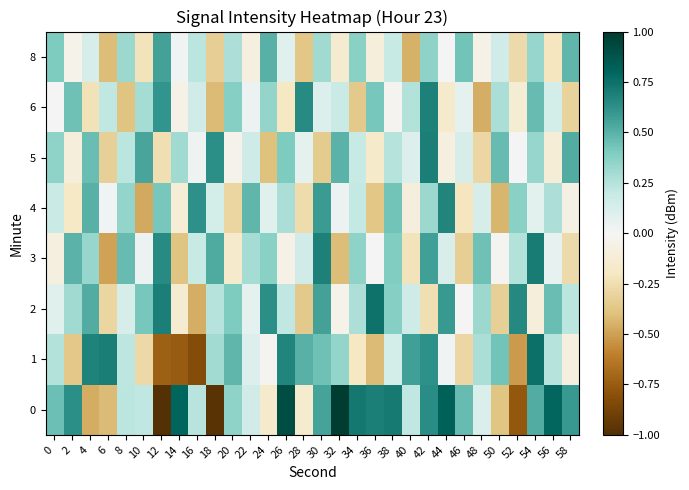

Reading right to left, transcribe all the data shown in this chart.

0: 58=0.6	56=0.8	54=0.5	52=-0.8	50=-0.4	48=0.1	46=0.5	44=0.8	42=0.6	40=0.2	38=0.7	36=0.7	34=0.7	32=1.0	30=0.6	28=-0.2	26=0.9	24=-0.2	22=0.2	20=0.4	18=-1.0	16=0.2	14=0.8	12=-1.0	10=0.2	8=0.2	6=-0.4	4=-0.5	2=0.6	0=0.4
1: 58=-0.1	56=0.2	54=0.8	52=-0.5	50=0.4	48=0.3	46=-0.3	44=0.0	42=0.6	40=0.6	38=0.1	36=-0.4	34=-0.2	32=0.3	30=0.4	28=0.5	26=0.7	24=-0.0	22=0.1	20=0.5	18=0.3	16=-0.8	14=-0.8	12=-0.7	10=-0.3	8=0.2	6=0.7	4=0.7	2=-0.4	0=0.3
2: 58=0.2	56=0.5	54=-0.1	52=0.7	50=-0.3	48=0.3	46=-0.0	44=0.6	42=-0.2	40=0.2	38=0.4	36=0.7	34=0.3	32=-0.0	30=0.6	28=-0.4	26=0.2	24=0.6	22=0.1	20=0.4	18=0.2	16=-0.5	14=-0.1	12=0.7	10=0.4	8=0.1	6=-0.3	4=0.5	2=0.3	0=0.1
3: 58=-0.3	56=0.1	54=0.7	52=0.3	50=-0.0	48=0.4	46=-0.3	44=0.1	42=0.6	40=-0.2	38=0.4	36=0.0	34=0.4	32=-0.4	30=0.7	28=0.2	26=-0.1	24=0.4	22=0.3	20=-0.2	18=0.5	16=0.2	14=-0.4	12=0.6	10=0.0	8=0.5	6=-0.5	4=0.3	2=0.5	0=-0.1
4: 58=-0.1	56=0.3	54=0.1	52=0.4	50=-0.4	48=0.1	46=-0.2	44=0.7	42=0.3	40=-0.1	38=0.4	36=-0.4	34=0.2	32=0.0	30=0.6	28=-0.3	26=0.3	24=0.1	22=0.5	20=-0.3	18=0.1	16=0.6	14=-0.1	12=0.4	10=-0.5	8=0.3	6=0.0	4=0.5	2=-0.2	0=0.2
5: 58=0.5	56=-0.1	54=0.3	52=-0.0	50=0.5	48=-0.3	46=0.1	44=-0.1	42=0.7	40=0.1	38=0.2	36=-0.2	34=0.2	32=0.5	30=-0.3	28=0.1	26=0.4	24=-0.4	22=0.2	20=-0.0	18=0.6	16=0.0	14=0.3	12=-0.2	10=0.5	8=0.2	6=-0.3	4=0.5	2=-0.1	0=0.4
6: 58=-0.3	56=0.1	54=0.5	52=-0.1	50=0.3	48=-0.5	46=0.1	44=-0.2	42=0.7	40=0.3	38=-0.0	36=0.4	34=-0.4	32=0.2	30=0.1	28=0.6	26=-0.2	24=0.3	22=0.0	20=0.4	18=-0.4	16=0.2	14=-0.1	12=0.6	10=0.3	8=-0.4	6=0.2	4=-0.2	2=0.4	0=0.0
8: 58=0.5	56=-0.2	54=0.3	52=-0.3	50=0.2	48=-0.1	46=0.4	44=-0.0	42=0.4	40=-0.4	38=0.2	36=-0.1	34=0.4	32=-0.1	30=0.3	28=-0.4	26=0.1	24=0.5	22=-0.1	20=0.3	18=-0.3	16=0.2	14=0.0	12=0.6	10=-0.2	8=0.3	6=-0.4	4=0.1	2=-0.0	0=0.4